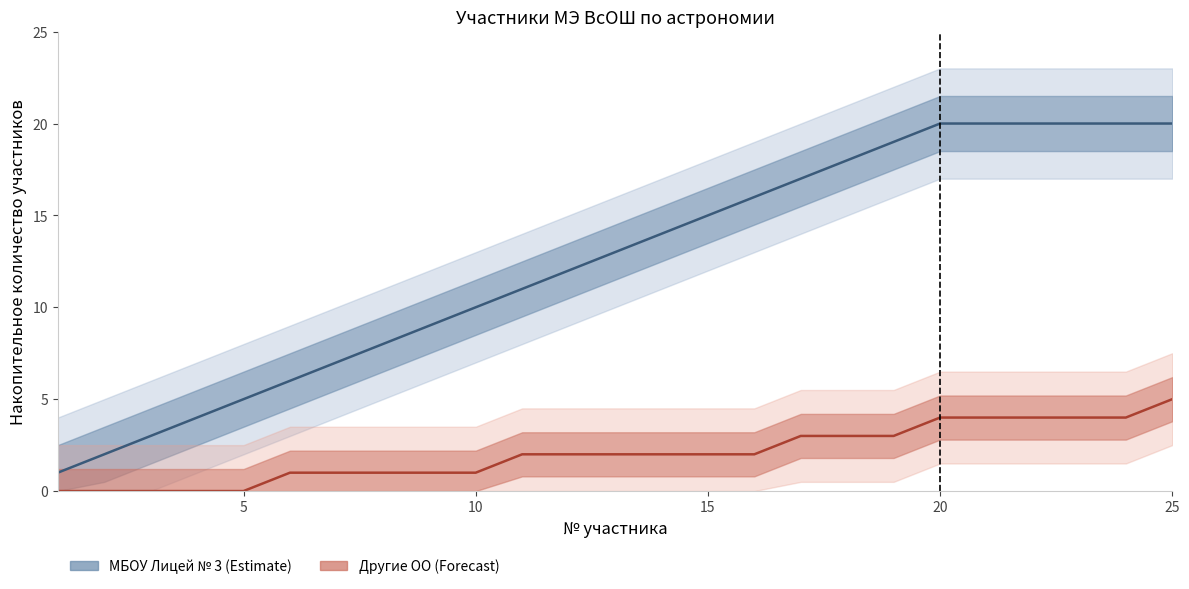

How many values in the МБОУ Лицей № 3 series are below 13?

12